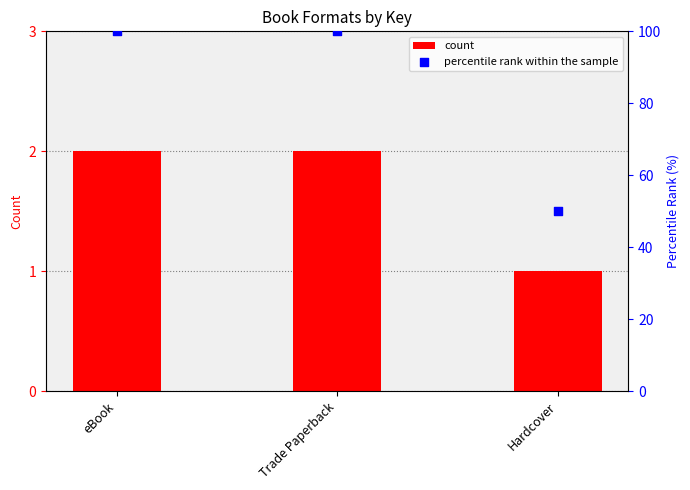

Which series reaches the minimum Y coordinate?

count